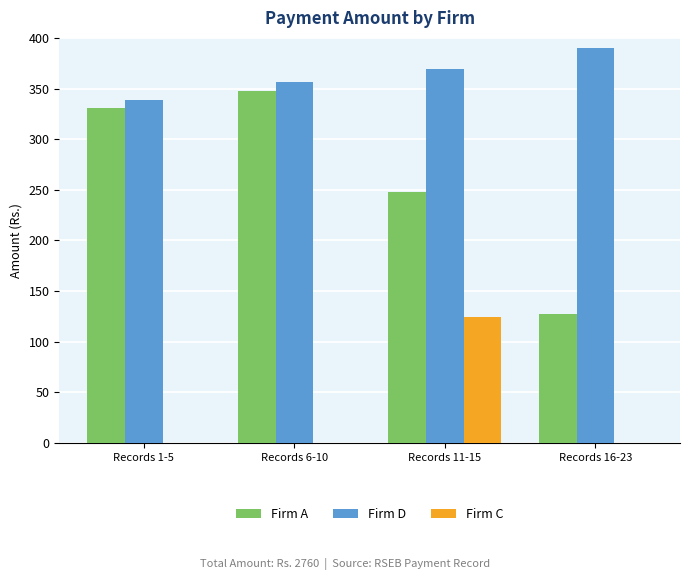

What is the highest value of the Firm D series?

390